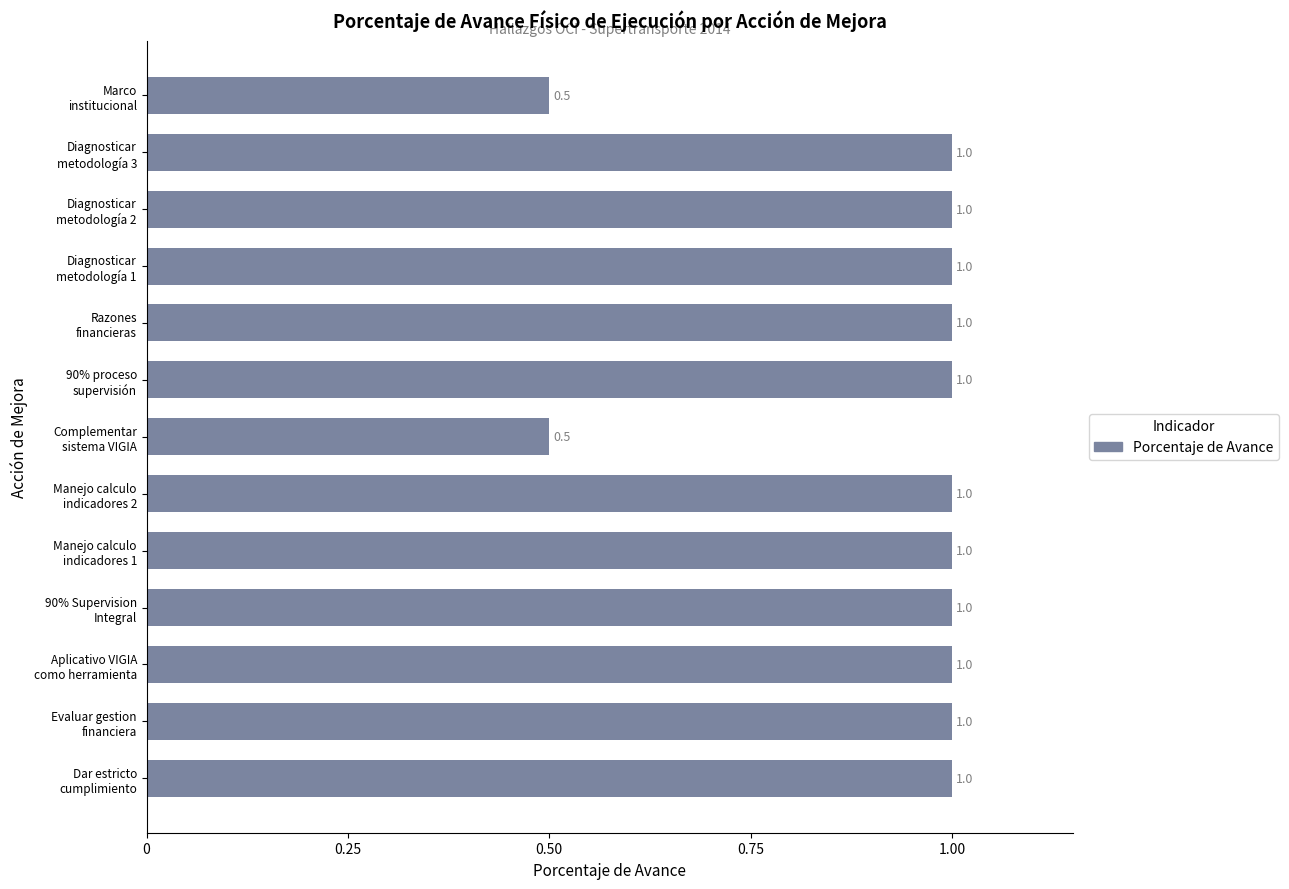

Reading top to bottom, what are all the values shown in this chart?

0.5	1.0	1.0	1.0	1.0	1.0	0.5	1.0	1.0	1.0	1.0	1.0	1.0